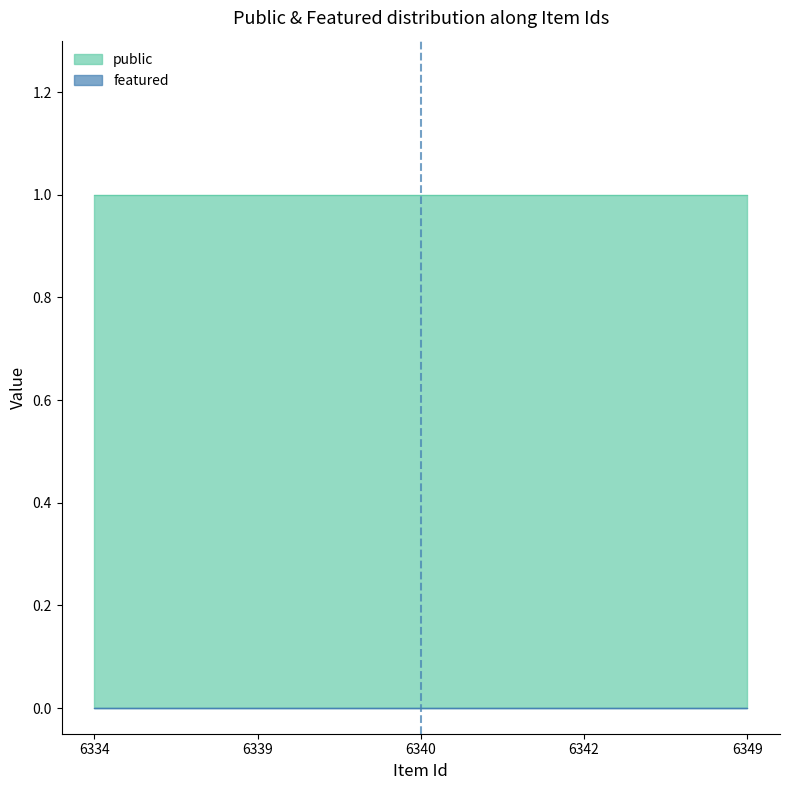

What value does the public series have at 6349?

1